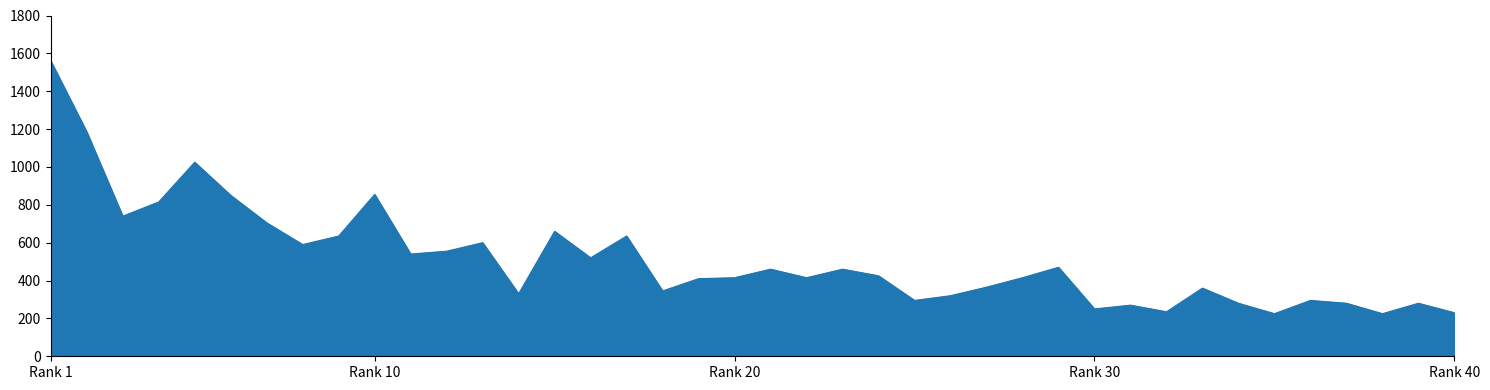

What is the greatest value displayed?

1560